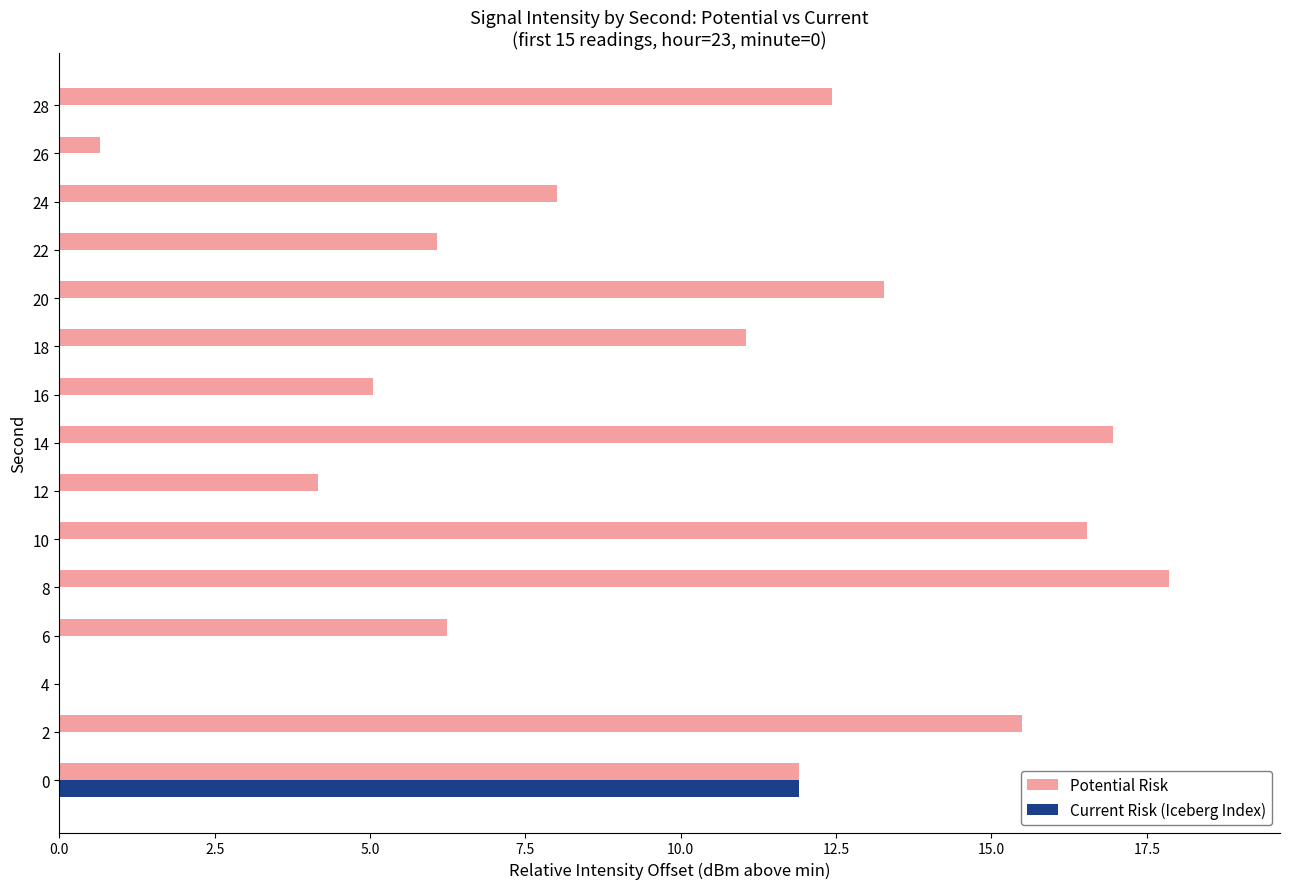

True or false: Current Risk (Iceberg Index) has a value of -6.4 at 2.

False